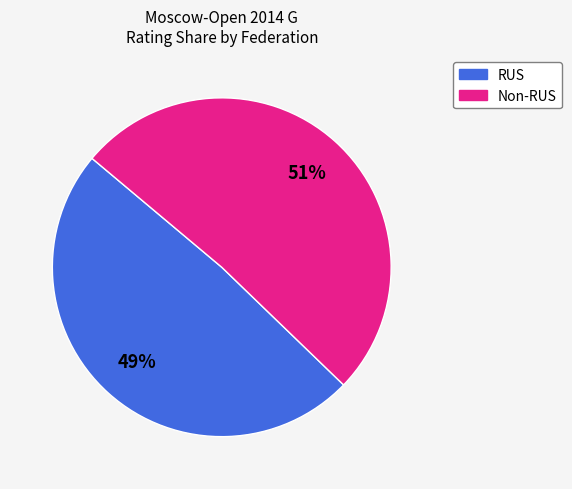

Is there any slice that represents more than half of the pie?

Yes